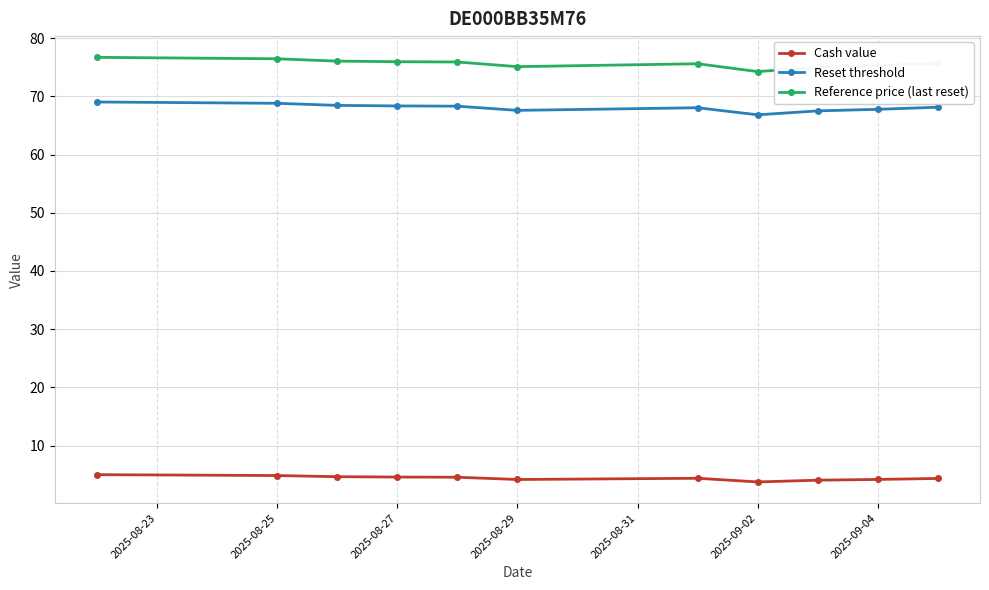

At how many categories does at least one series exceed 40?

11